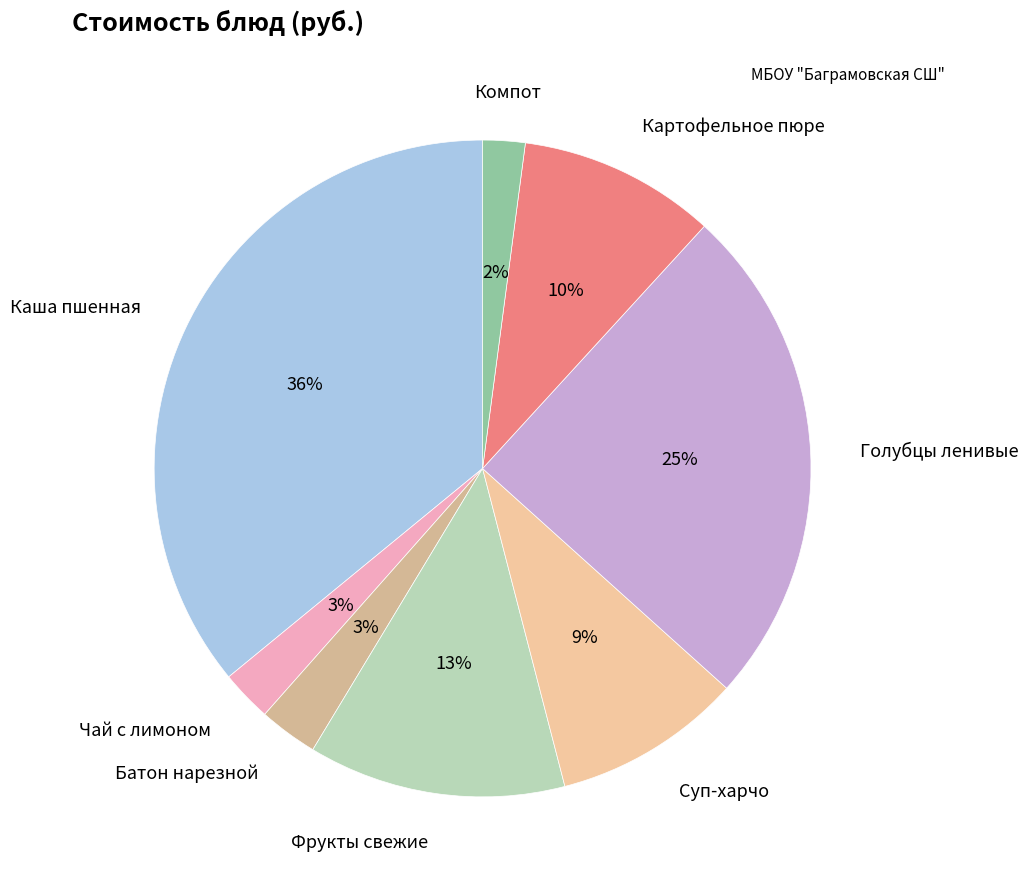

Is Голубцы ленивые the majority of the pie?

No